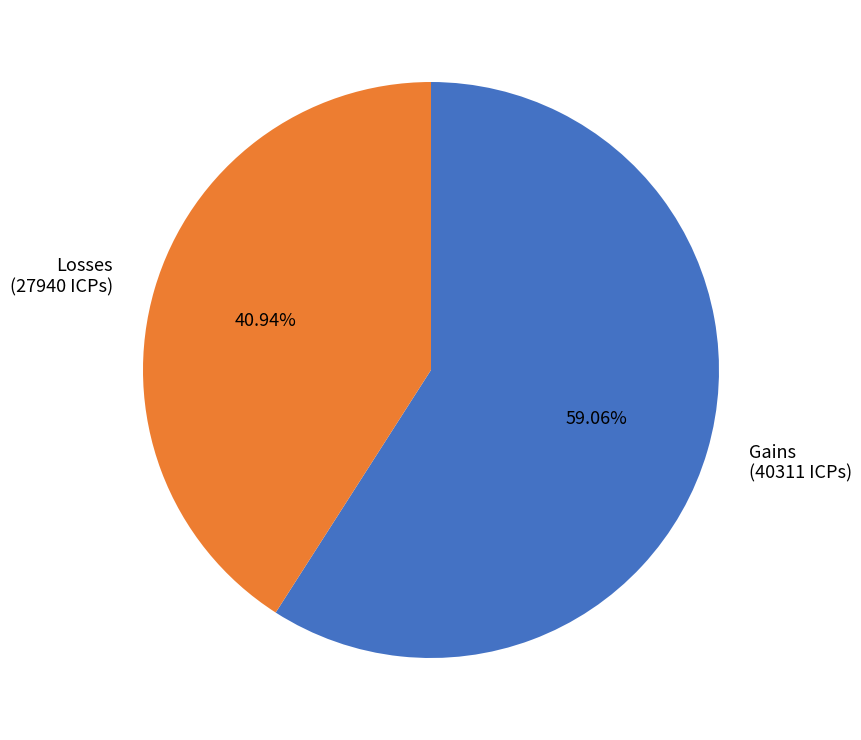

Between Losses (27940 ICPs) and Gains (40311 ICPs), which is larger?

Gains (40311 ICPs)